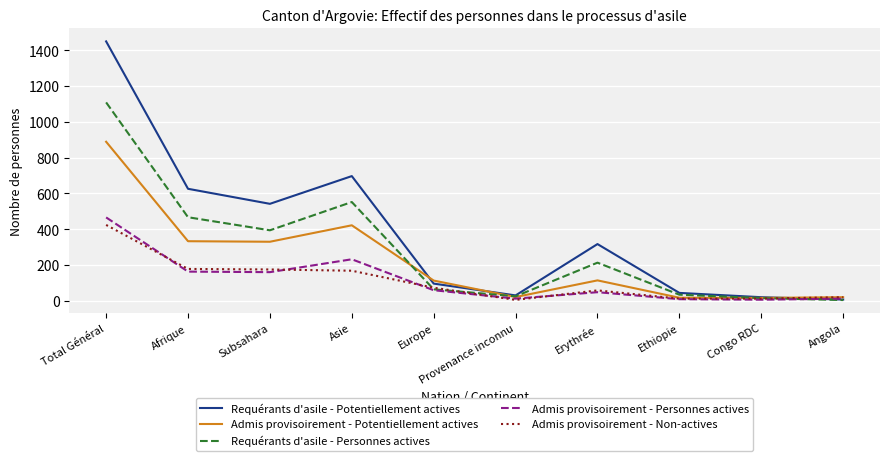

What is the greatest value displayed?

1450